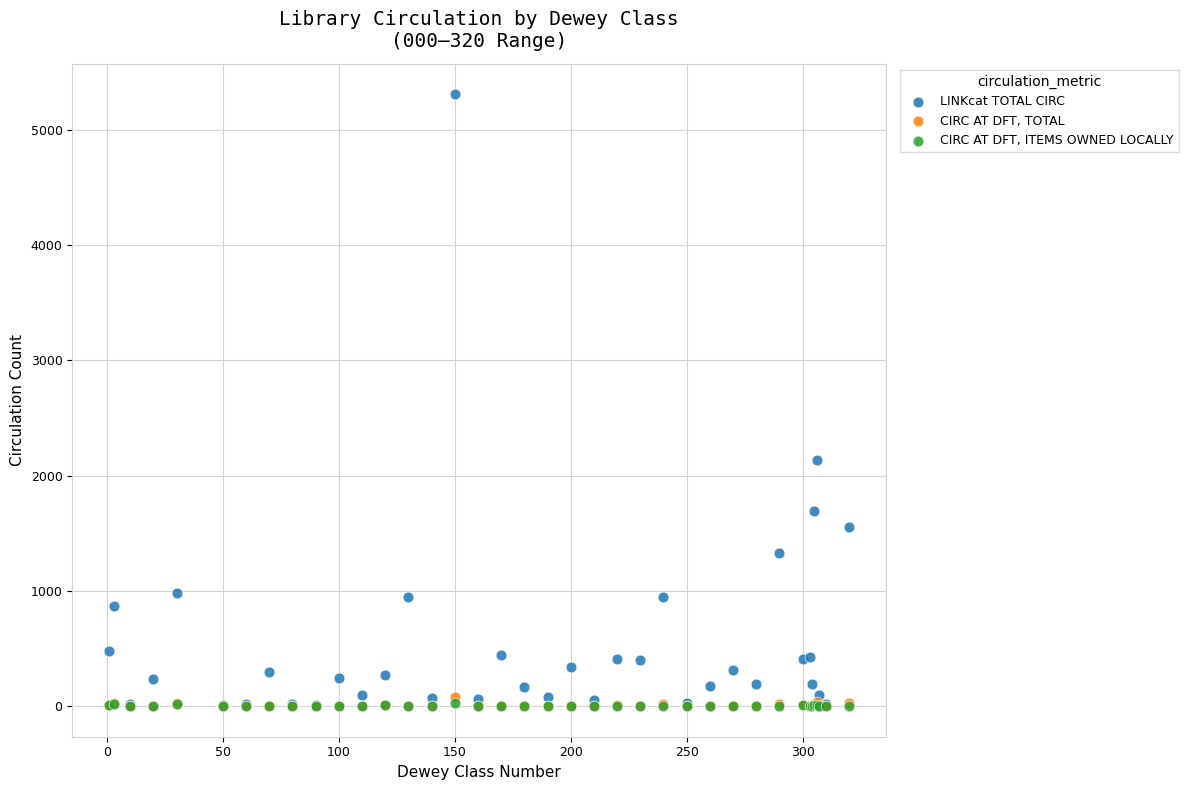

What are all the series names shown in the legend?

LINKcat TOTAL CIRC, CIRC AT DFT, TOTAL, CIRC AT DFT, ITEMS OWNED LOCALLY